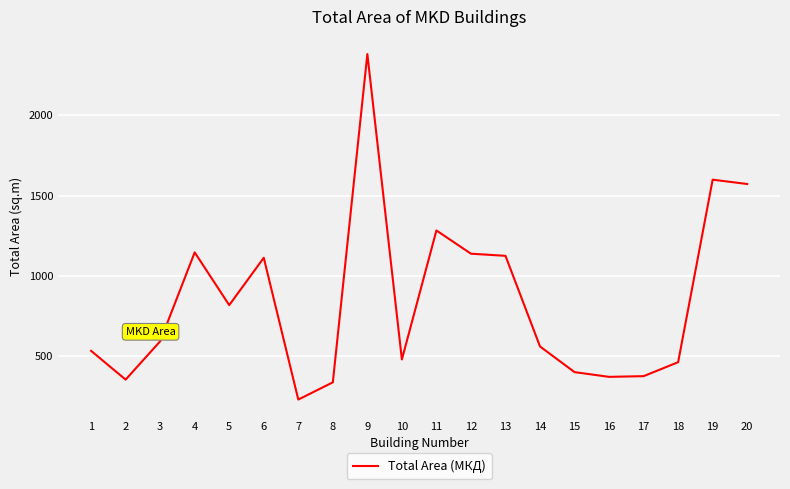

Is it true that the value at 14 is 851.8?

False